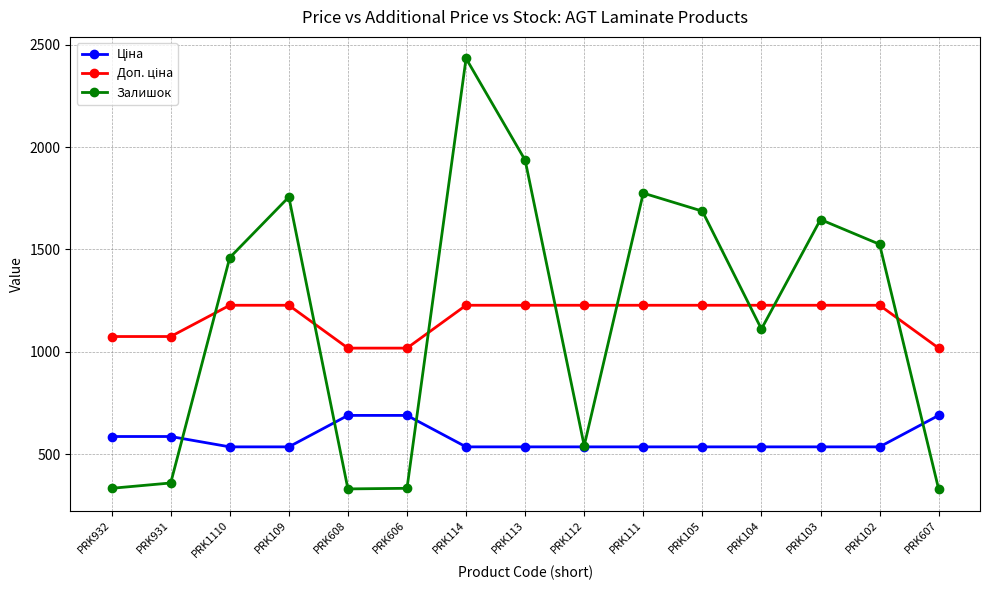

What is the maximum value for Залишок?

2433.0